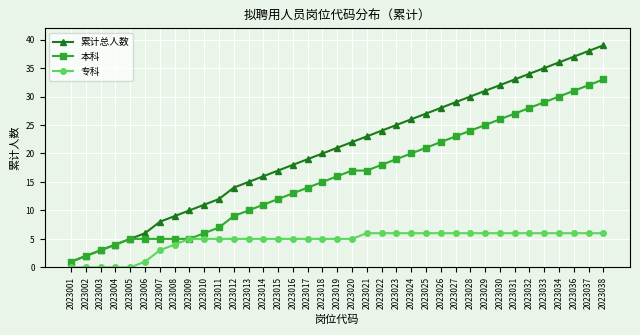

True or false: 累计总人数 and 专科 cross at least once.

False